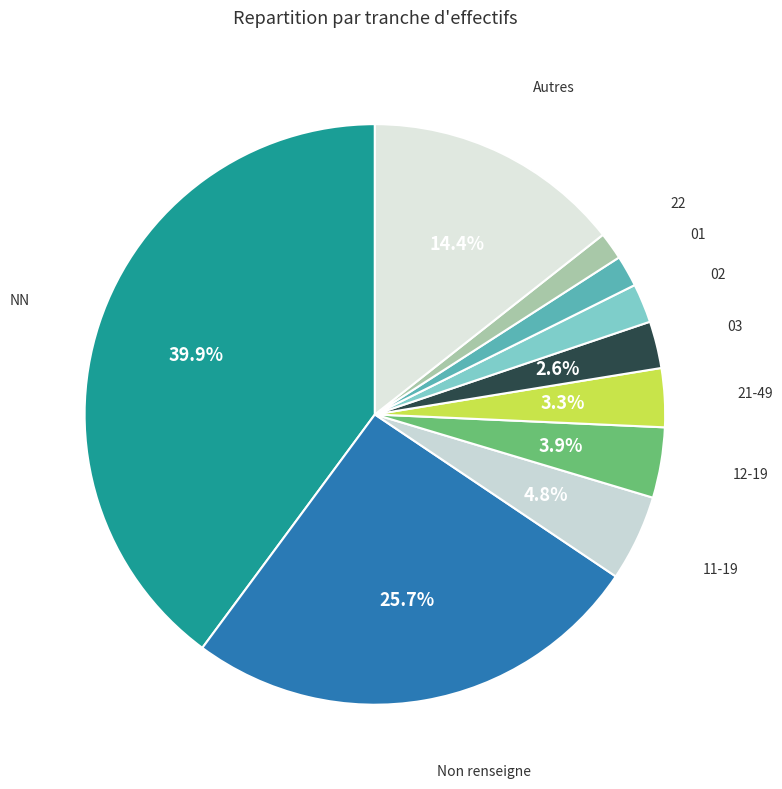

What percentage is NOT represented by 11-19?

95.2%